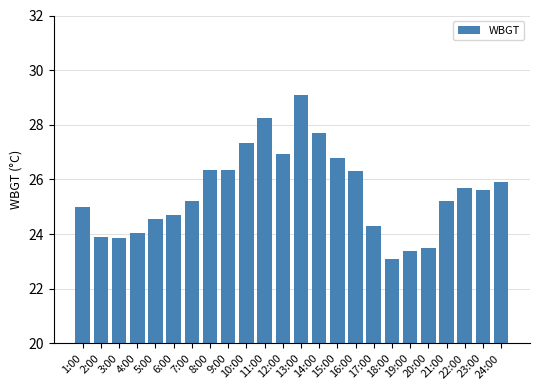

Is it true that the value at 2:00 is 23.9?

True